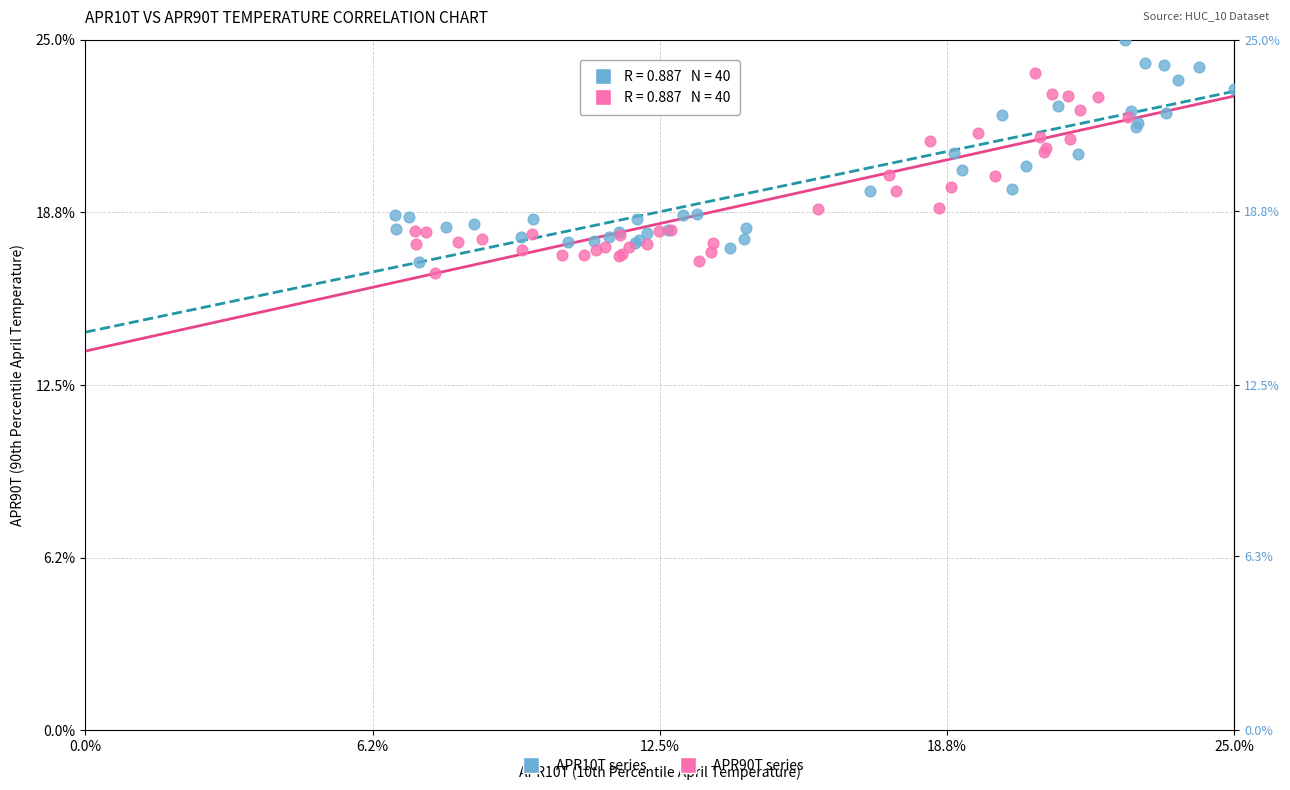

Which series has the largest Y range (max minus min)?

APR10T series